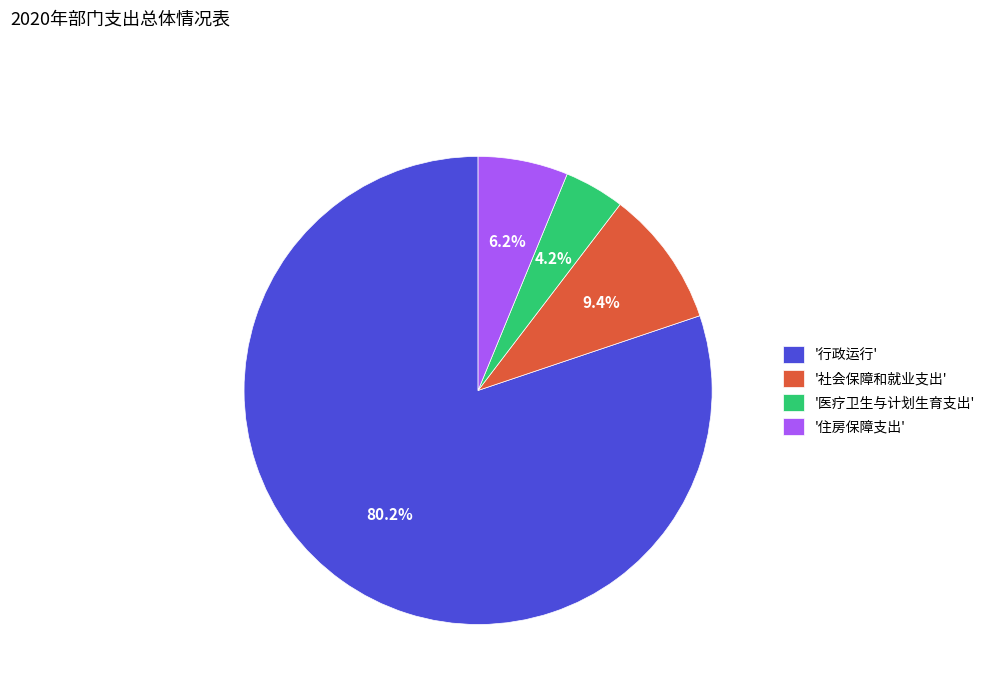

What is the majority slice?

'行政运行'